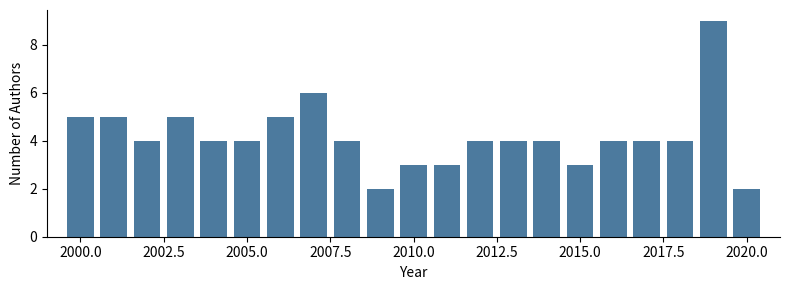

Read against the x-axis, roughly where is the centre of the tallest bar?

2019.0